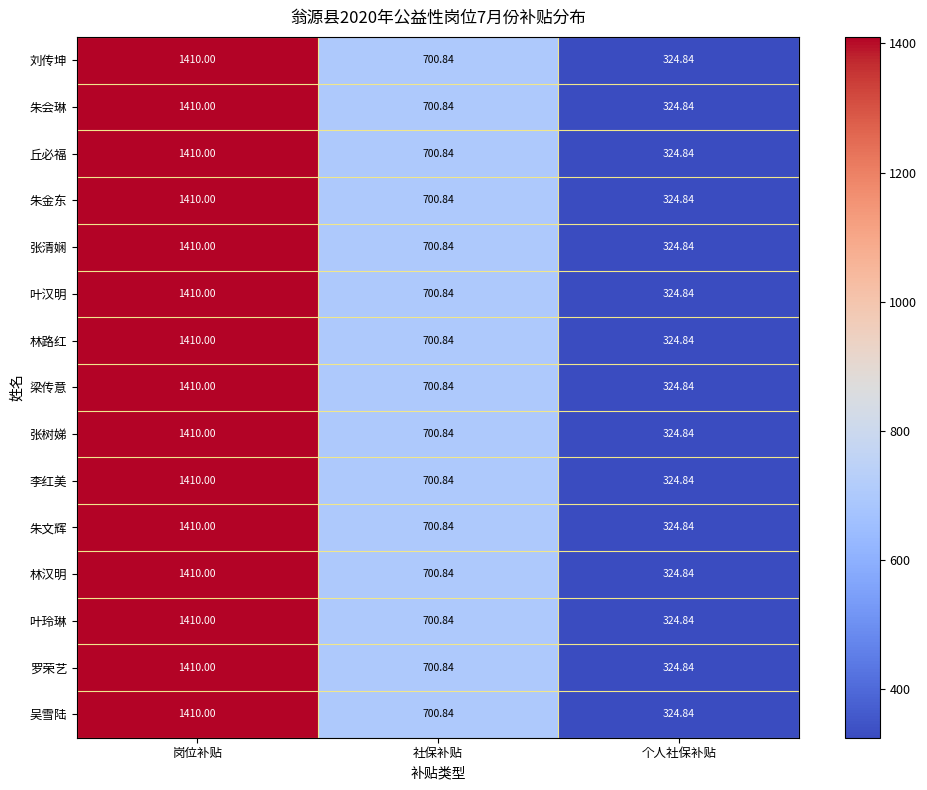

At which label does 朱文辉 reach its peak?

岗位补贴